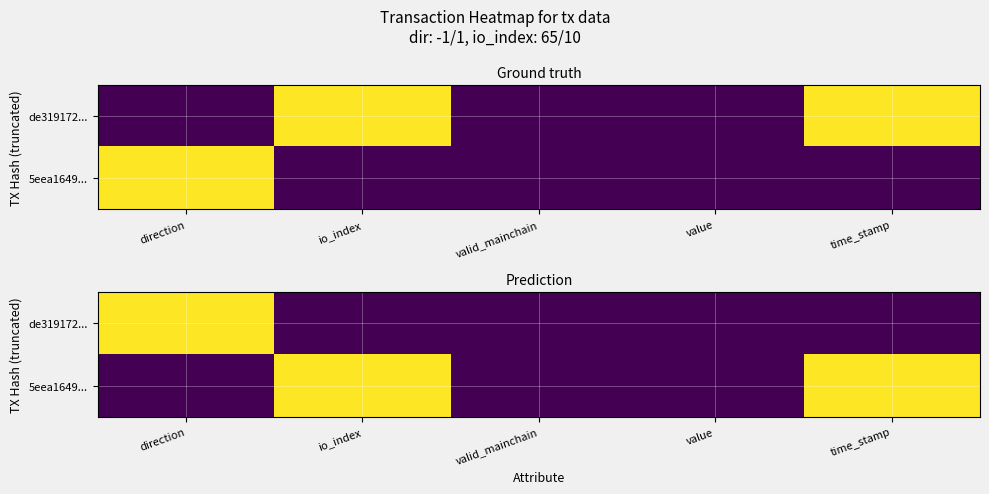

True or false: 5eea1649... has a value of 1 at io_index.

True